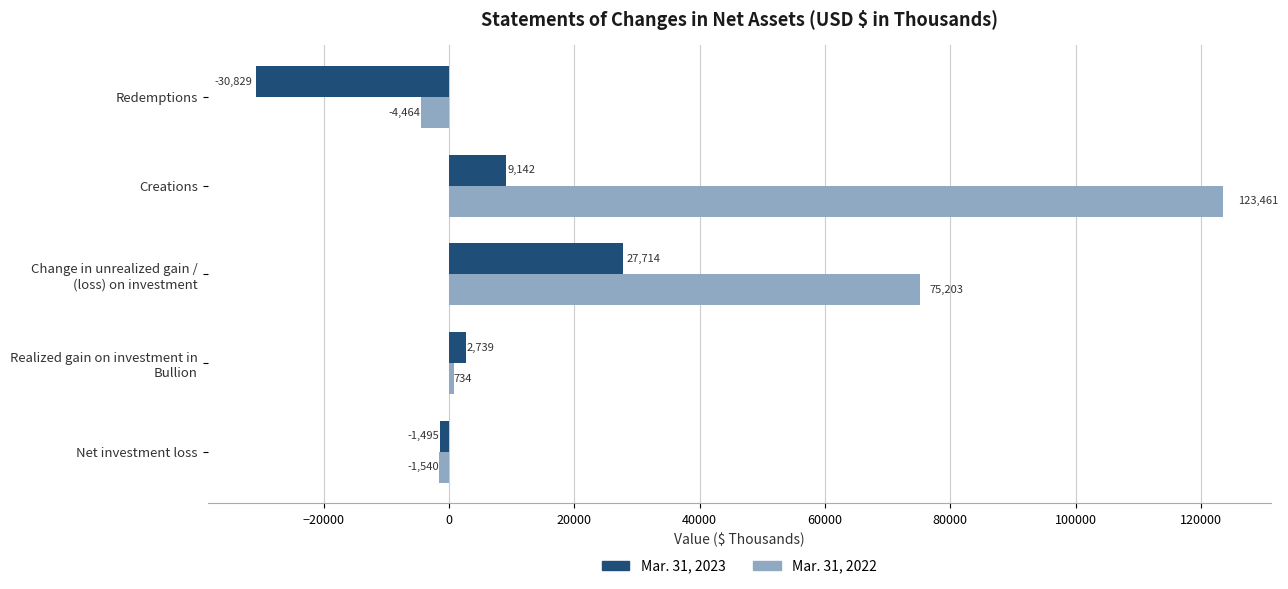

List the series in order of their overall mean, lowest first.

Mar. 31, 2023, Mar. 31, 2022